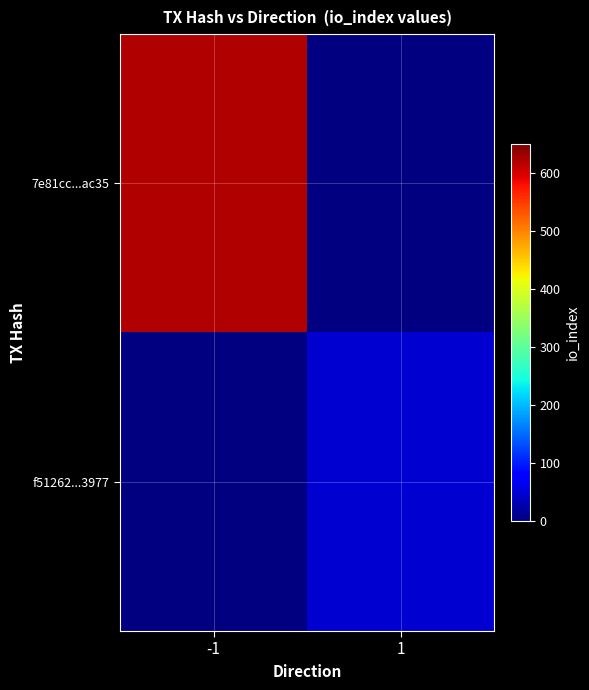

How many series are shown in this chart?

2